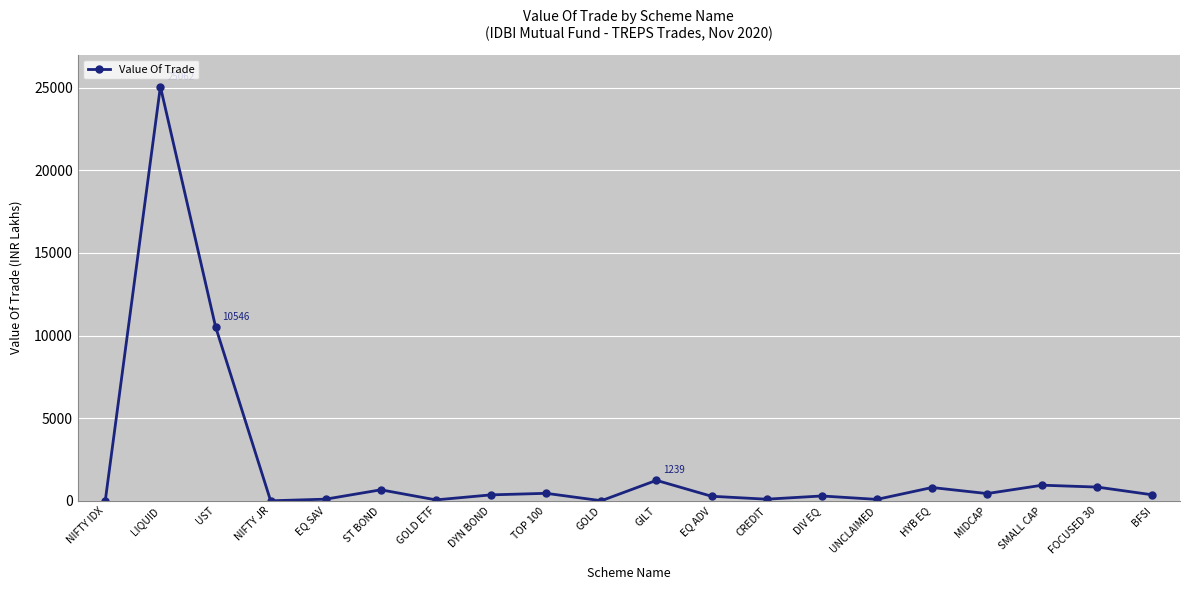

Where is the data nearest to the value 12531?

UST